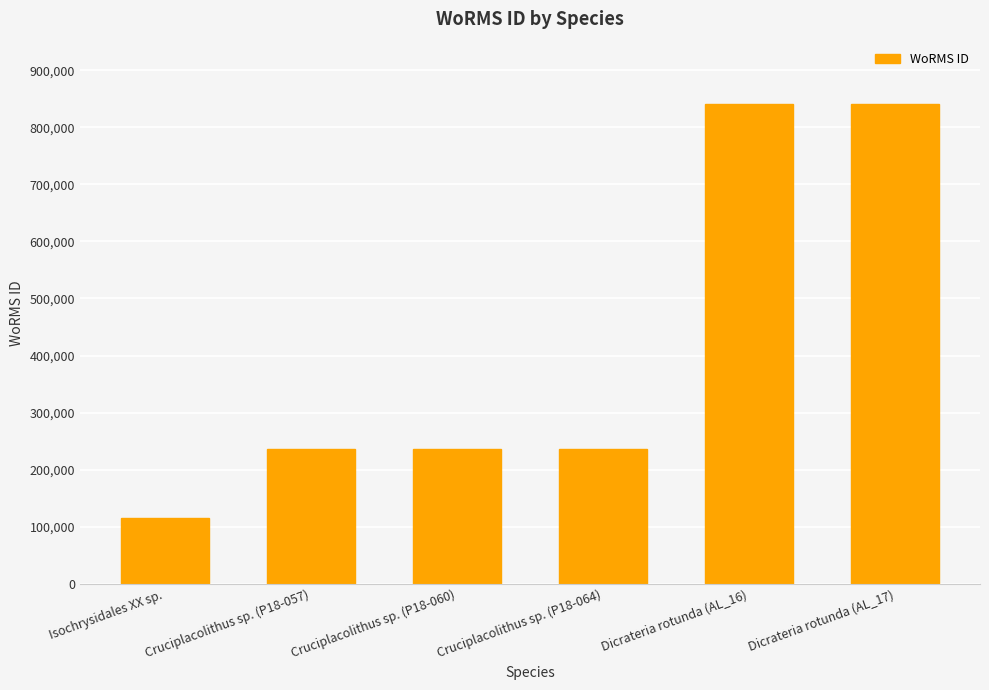

Is it true that the value at Dicrateria rotunda (AL_16) is 1096363?

False